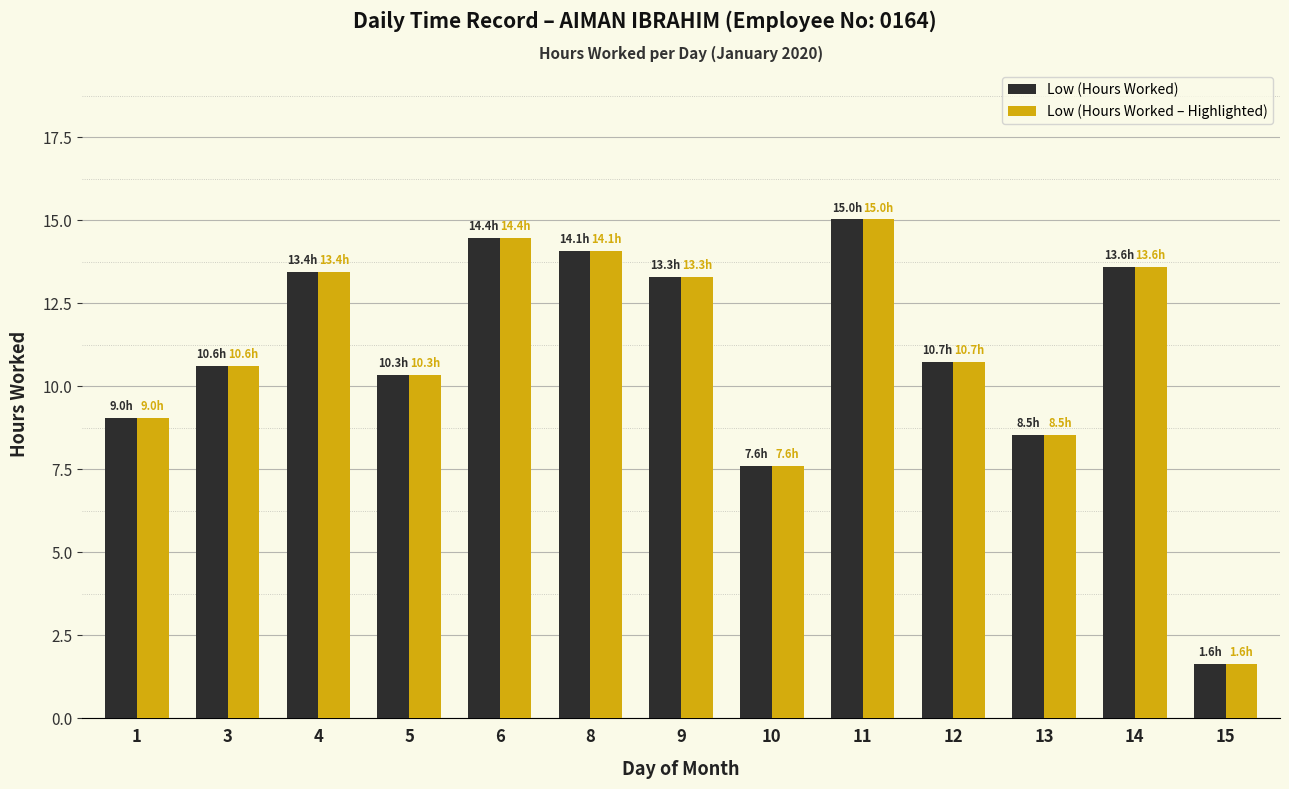

What is the total value across all series at 4?

26.9